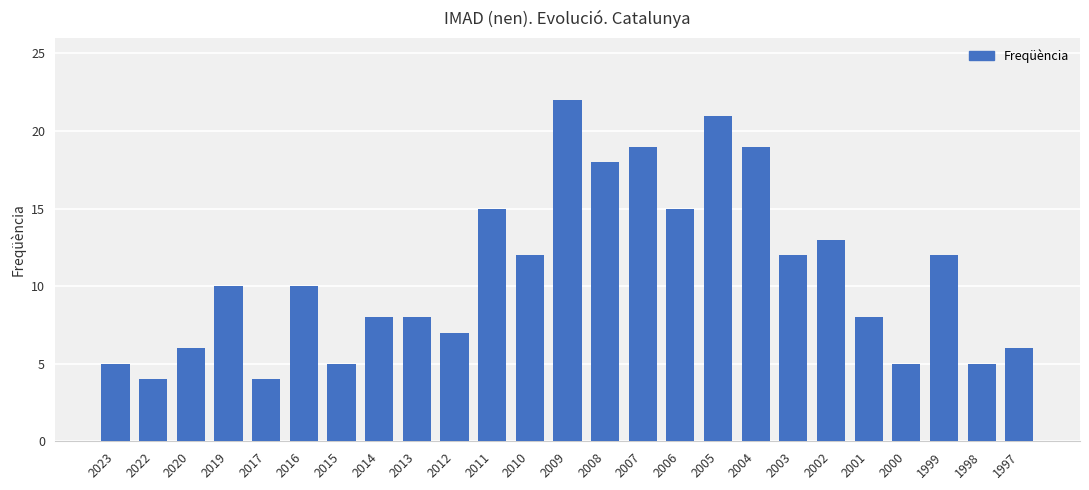

At which category does the chart reach its peak across all series?

2009